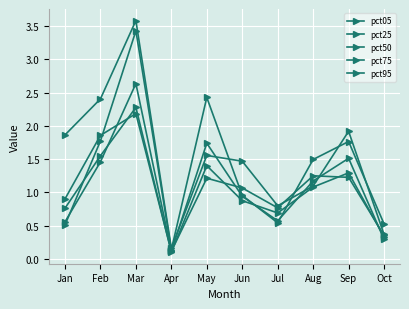

Reading left to right, extract all data points from this chart.

pct05: 1.9	2.4	3.6	0.2	1.6	1.5	0.8	1.1	1.9	0.4
pct25: 0.9	1.9	2.2	0.1	1.2	1.1	0.8	1.3	1.2	0.4
pct50: 0.8	1.6	2.3	0.1	1.4	0.9	0.7	1.1	1.3	0.3
pct75: 0.6	1.5	2.6	0.1	1.7	0.9	0.6	1.2	1.5	0.3
pct95: 0.5	1.8	3.4	0.1	2.4	1.0	0.5	1.5	1.8	0.5